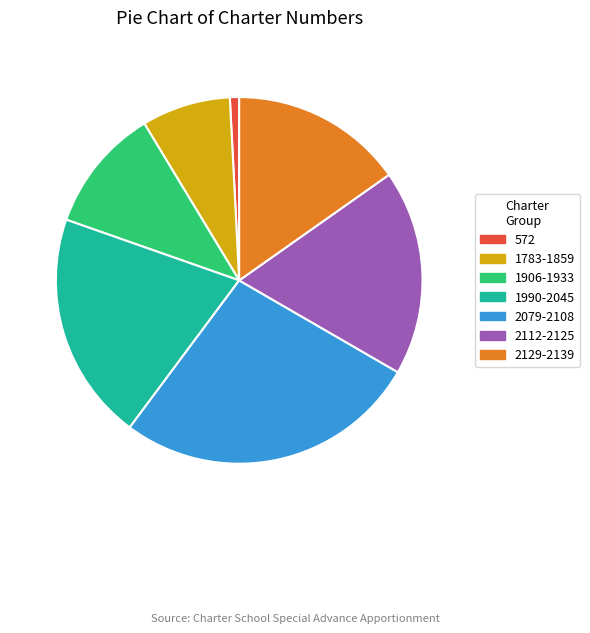

Is there a majority slice in this chart?

No